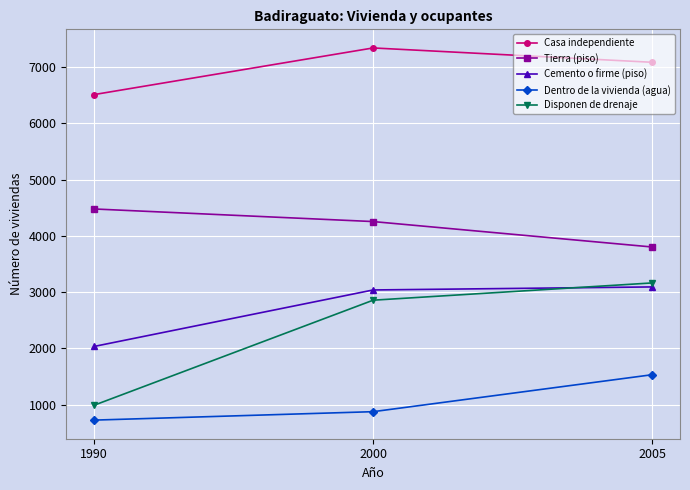

Does the chart have visible grid lines?

Yes